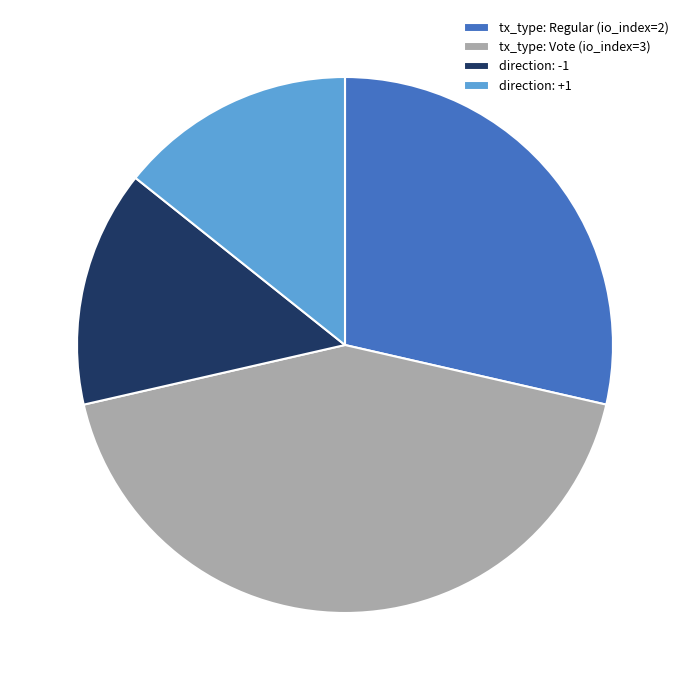

Is there a majority slice in this chart?

No